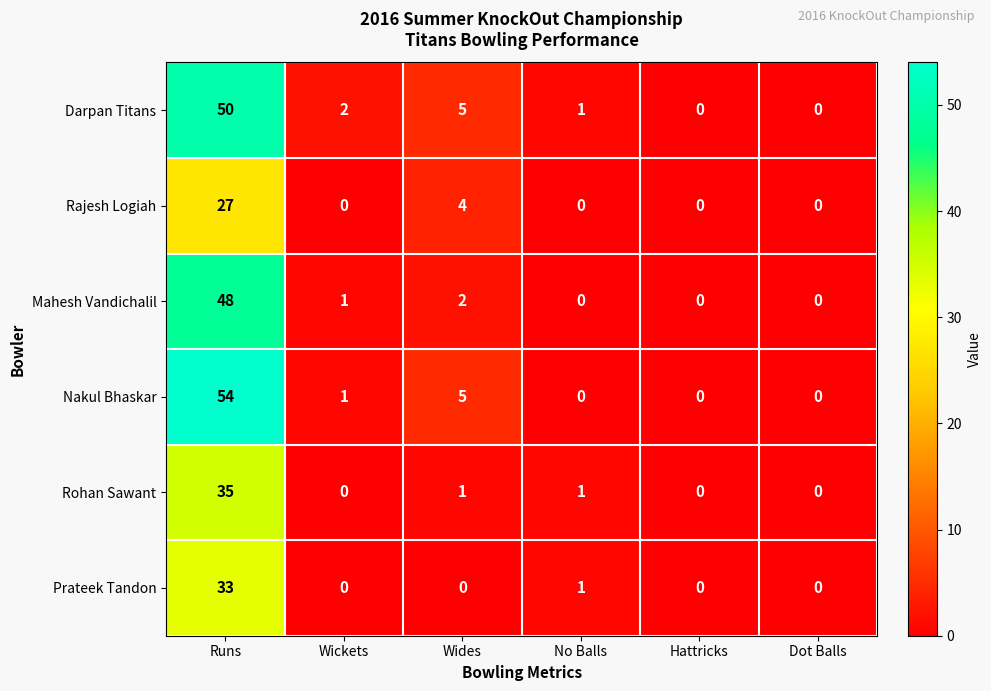

How many values in Rohan Sawant are above zero?

3